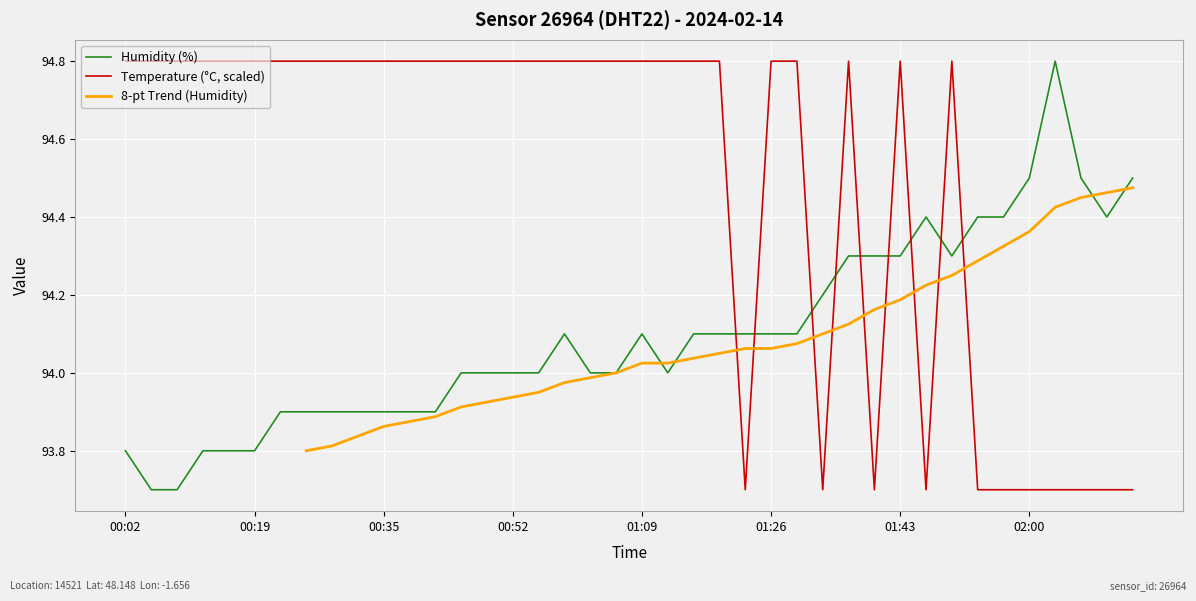

Where do humidity and temperature first cross each other?

01:19 and 01:23